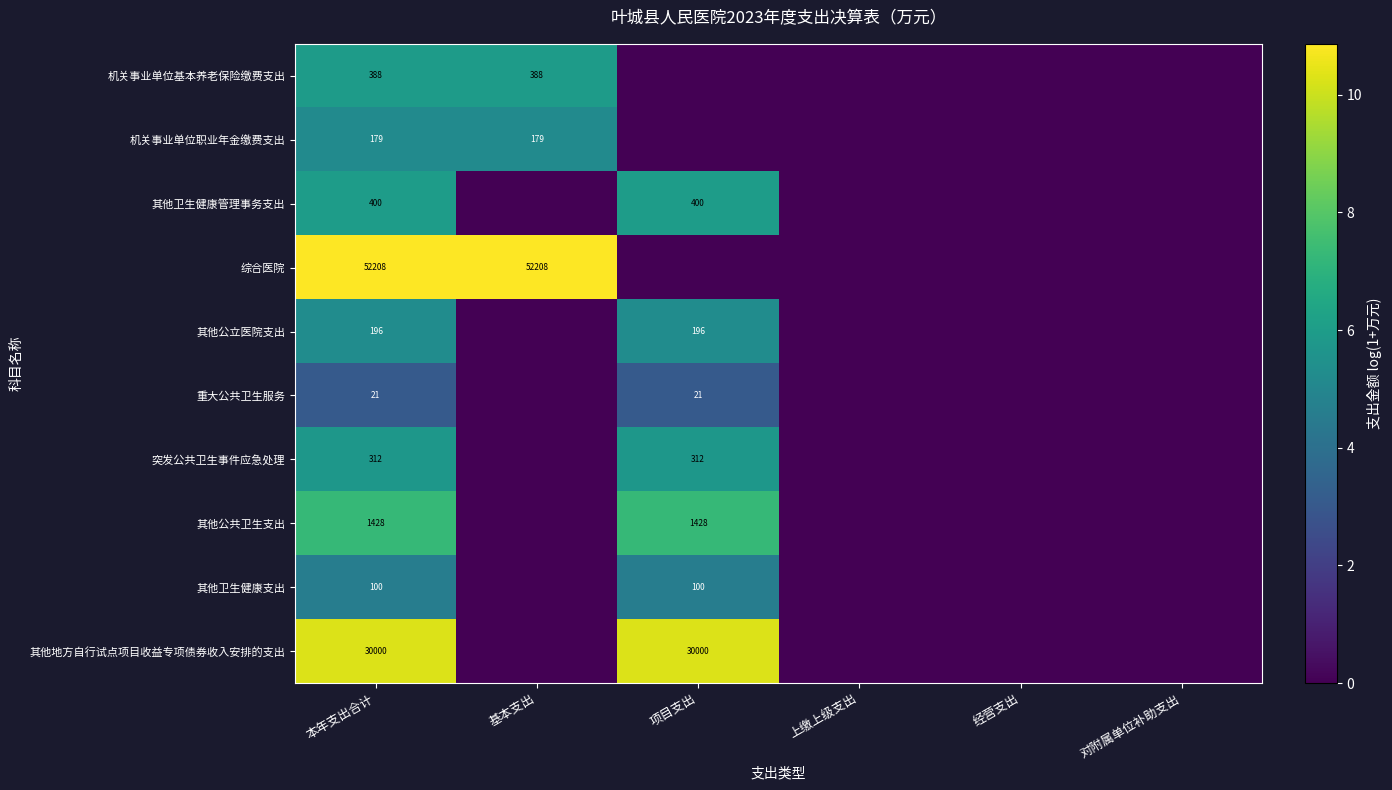

Is it true that 其他卫生健康支出 equals 47 at 项目支出?

False